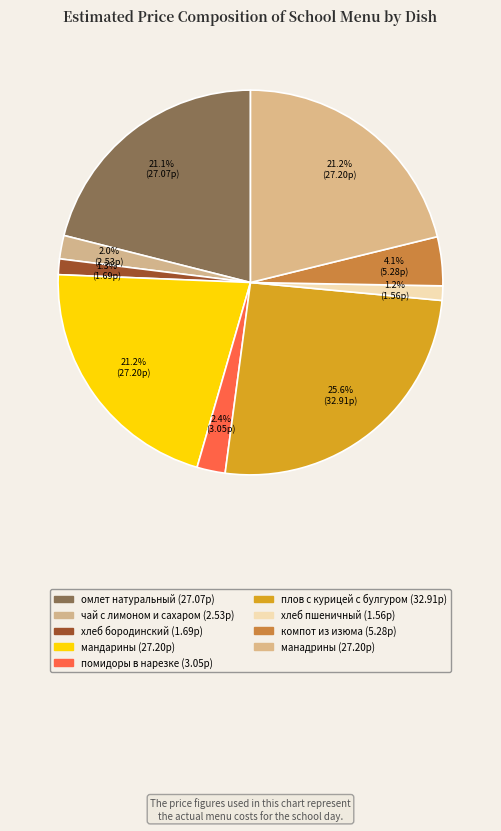

How many segments does this pie chart have?

9